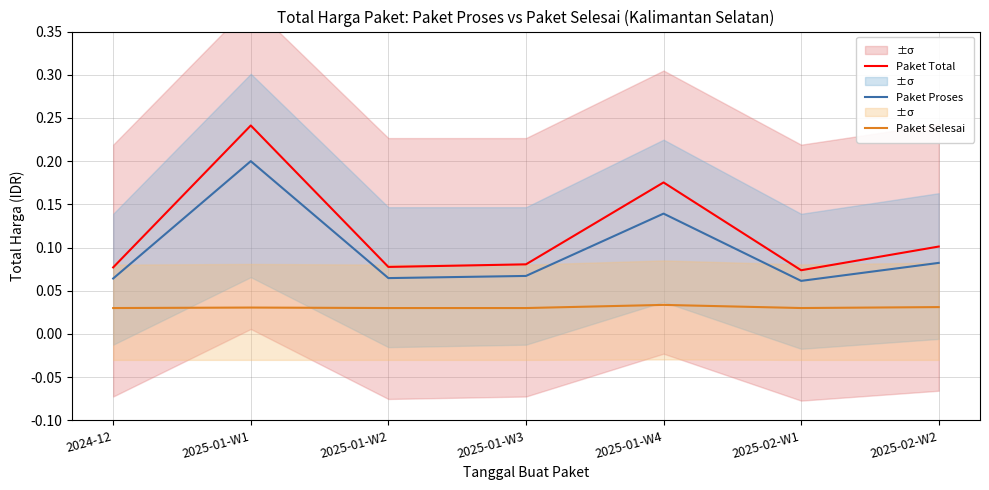

Reading left to right, transcribe all the data shown in this chart.

Paket Total: 2024-12=0.1	2025-01-W1=0.2	2025-01-W2=0.1	2025-01-W3=0.1	2025-01-W4=0.2	2025-02-W1=0.1	2025-02-W2=0.1
Paket Proses: 2024-12=0.1	2025-01-W1=0.2	2025-01-W2=0.1	2025-01-W3=0.1	2025-01-W4=0.1	2025-02-W1=0.1	2025-02-W2=0.1
Paket Selesai: 2024-12=0.0	2025-01-W1=0.0	2025-01-W2=0.0	2025-01-W3=0.0	2025-01-W4=0.0	2025-02-W1=0.0	2025-02-W2=0.0